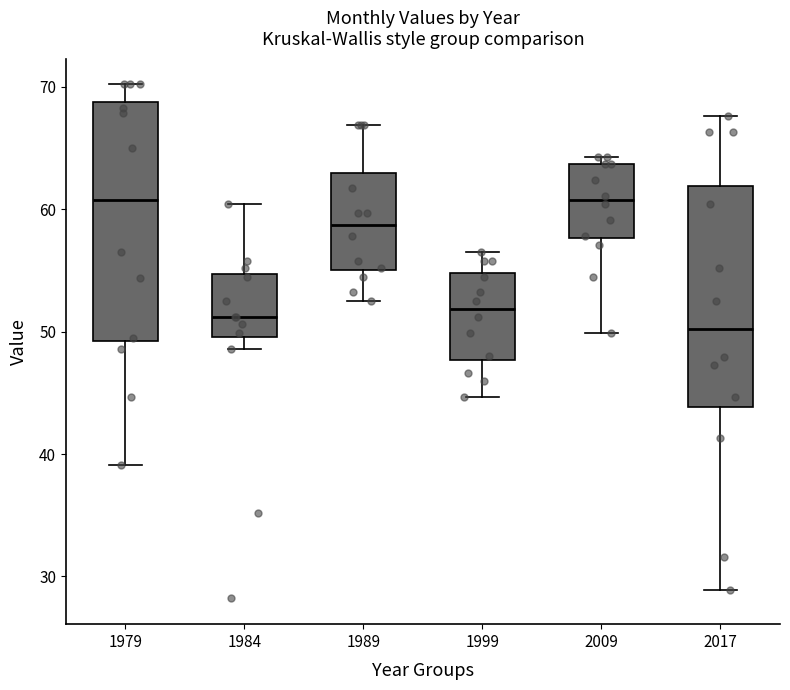

Which box is the tallest, from its lower edge to its upper edge?

1979